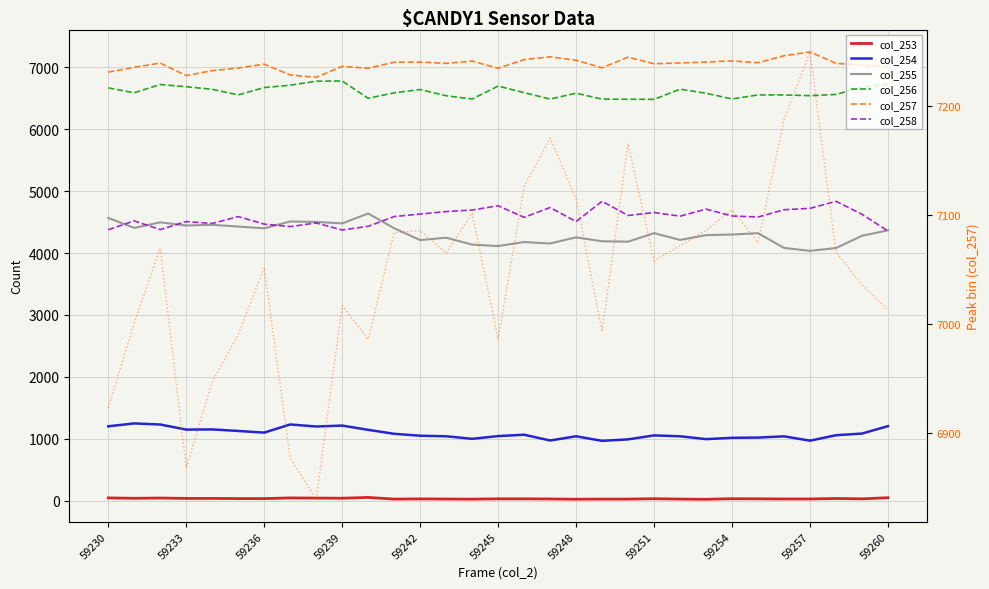

What is the sum of all col_253 values?

971